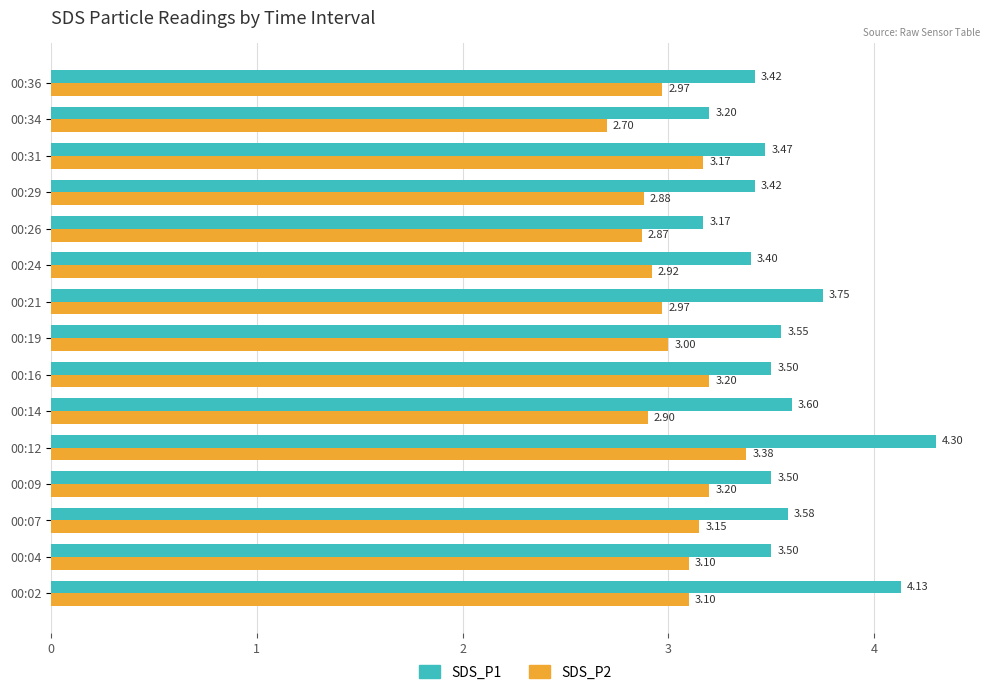

At 00:04, list the series in order from largest to smallest.

SDS_P1, SDS_P2